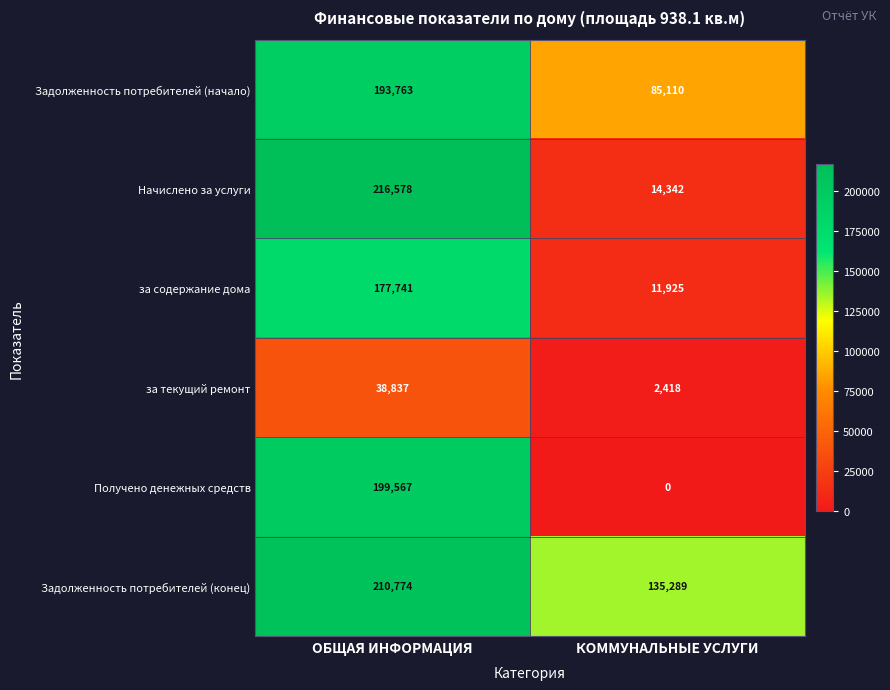

Which series has the widest spread of values?

Начислено за услуги